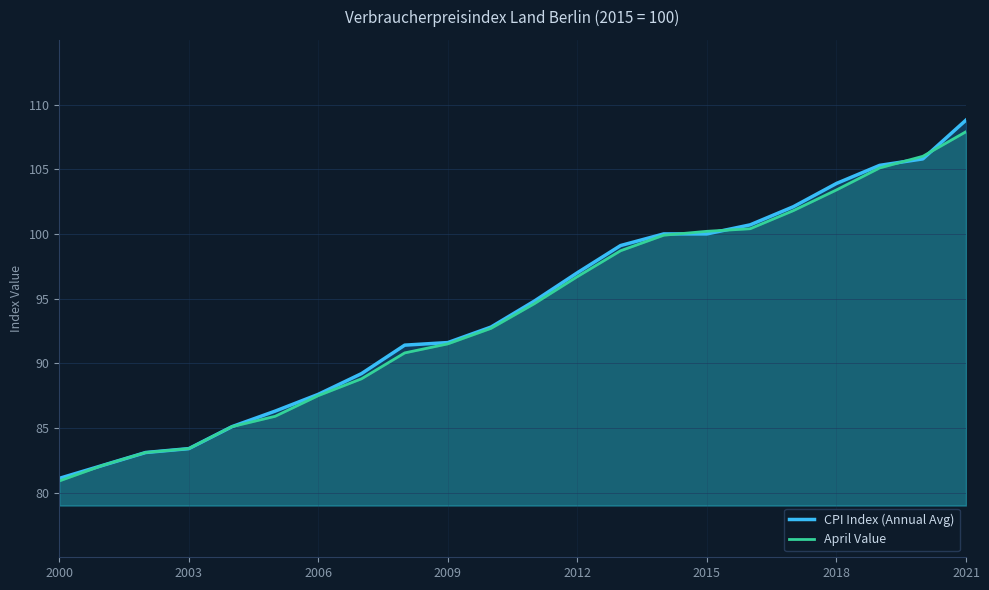

At which category is the sum across all series the highest?

2021